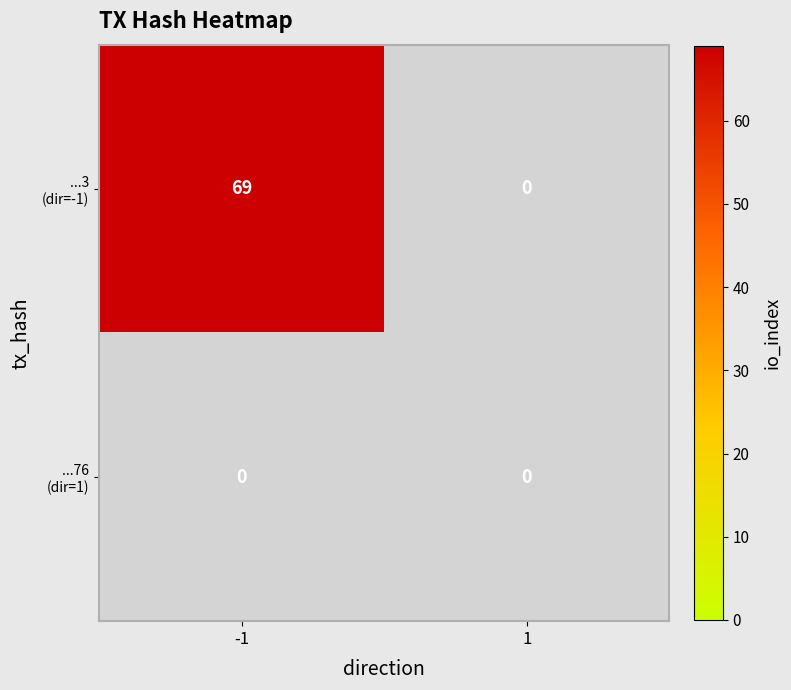

What is the difference between the 3947ce08c6b4dce6b9c391d8795ea7f28844ab3 values at io_index and direction?

70.0